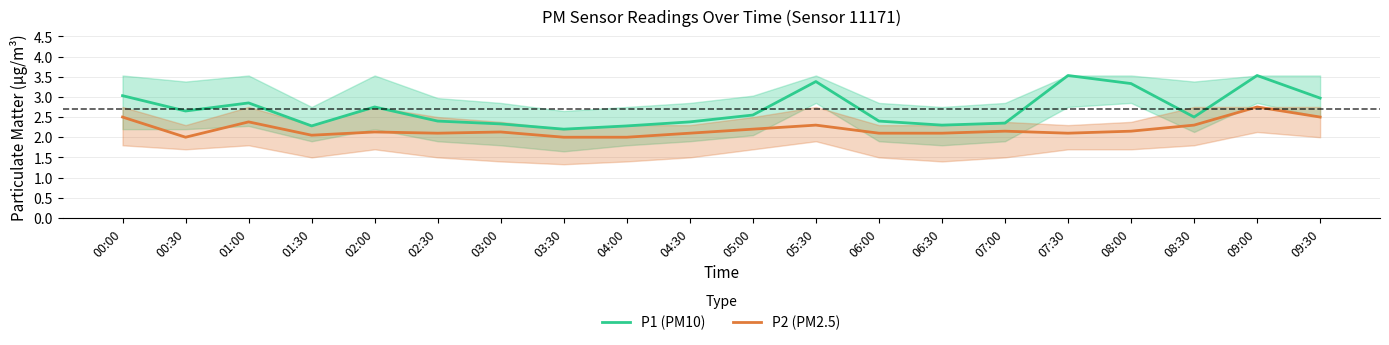

Does the chart have visible grid lines?

Yes